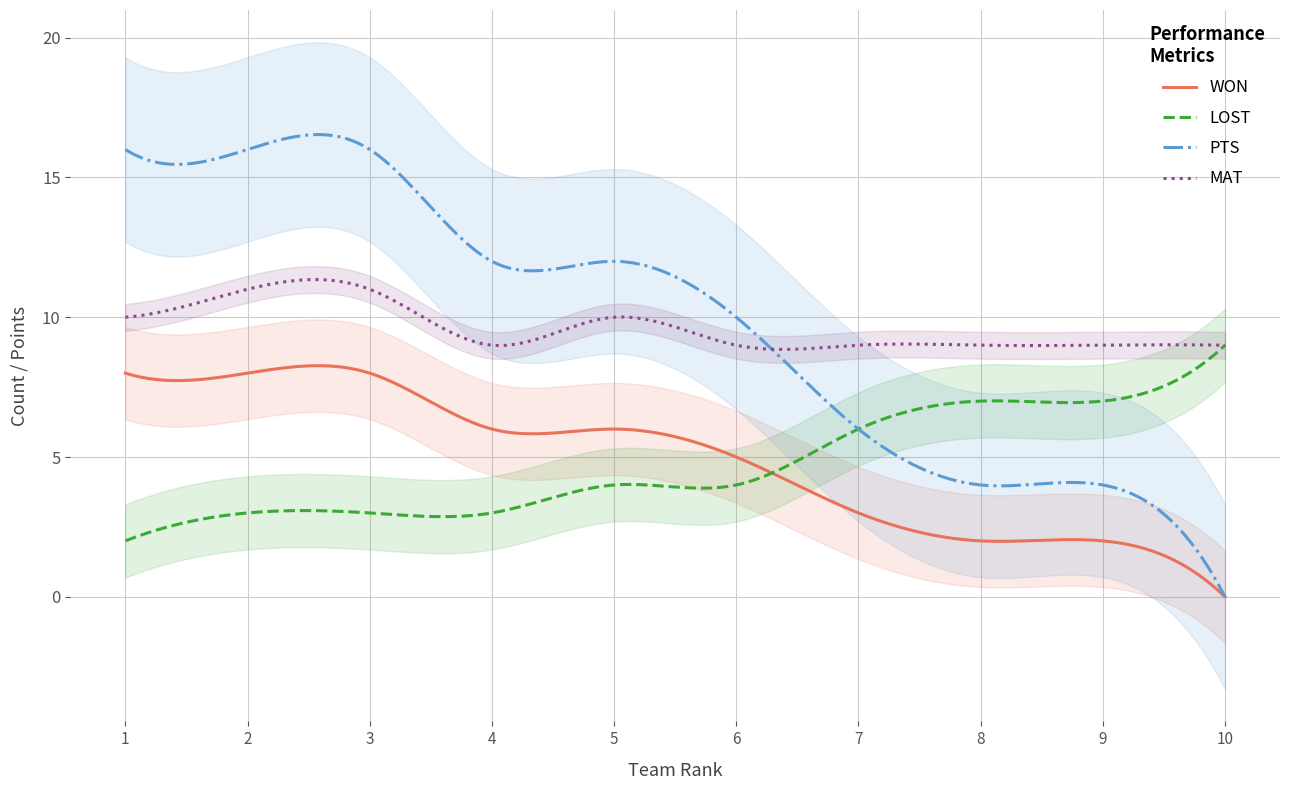

True or false: WON and MAT intersect in this chart.

False